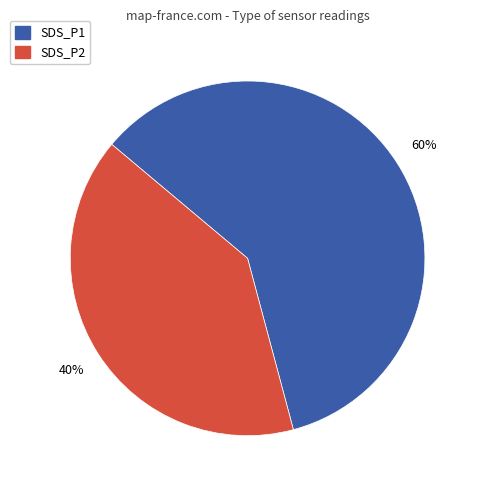

Which has a higher value, SDS_P2 or SDS_P1?

SDS_P1